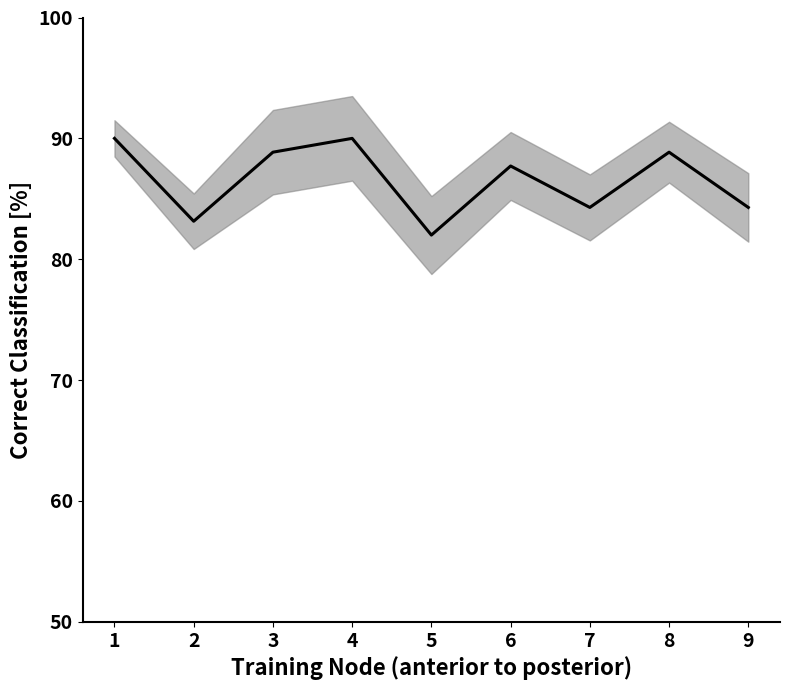

True or false: the data shows 110.3 at 2.

False